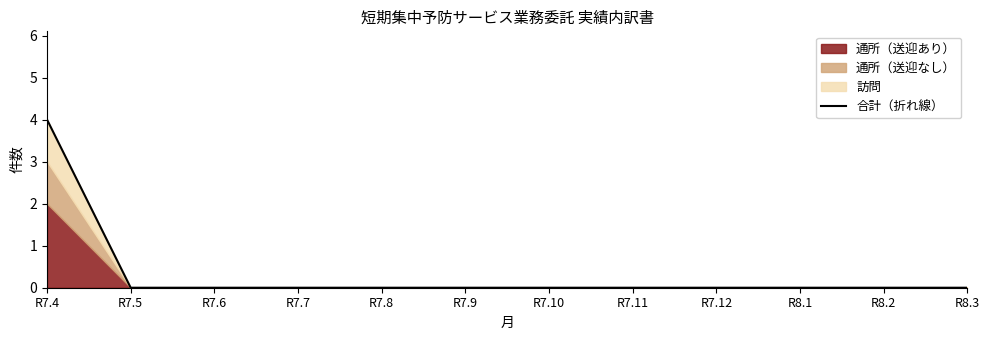

At which label is the value closest to 2?

R7.4